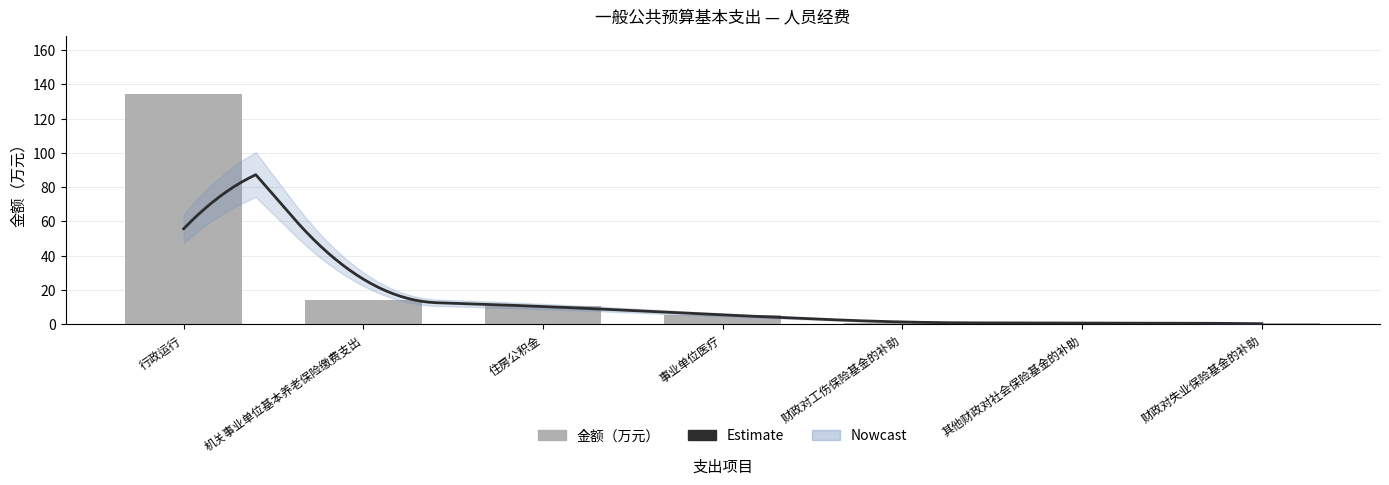

What position from the left is 财政对工伤保险基金的补助?

5